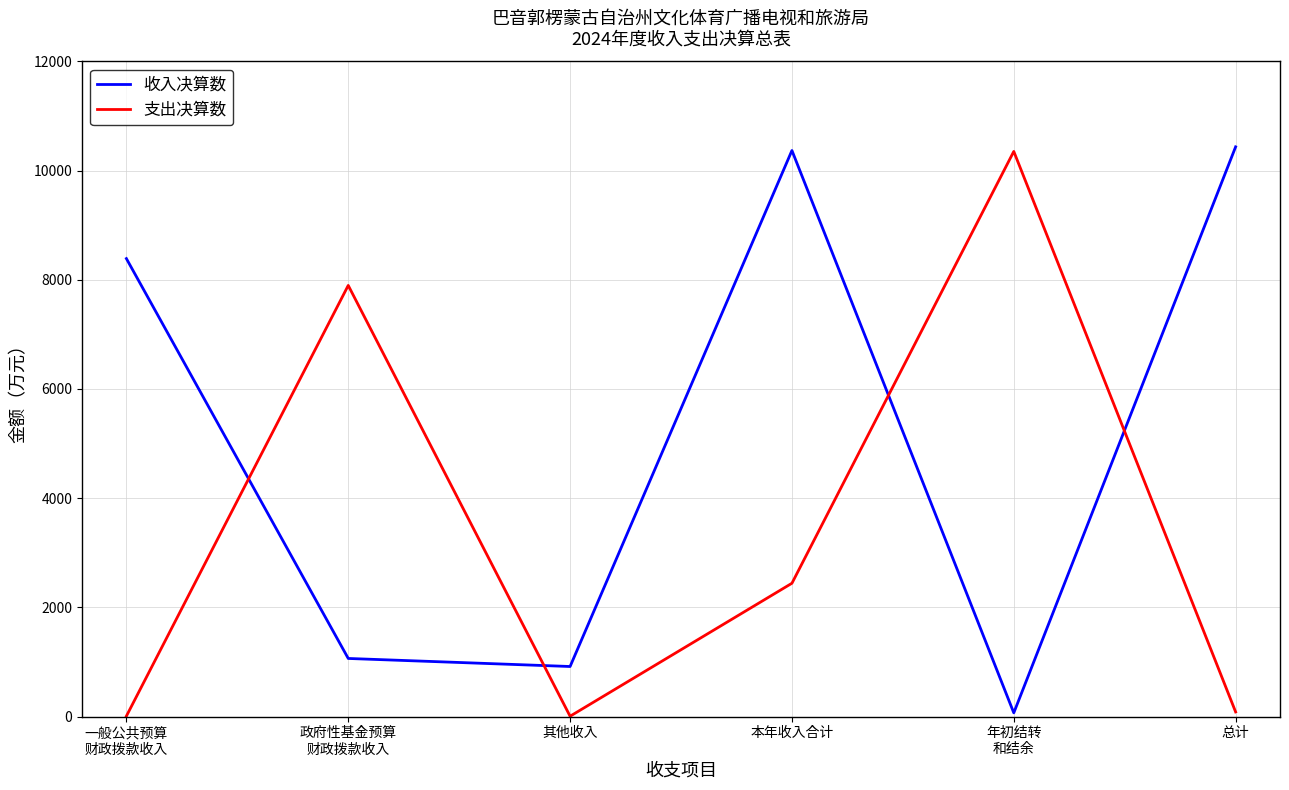

Is the value of 支出决算数 at 本年收入合计 greater than the value of 收入决算数 at 本年收入合计?

No